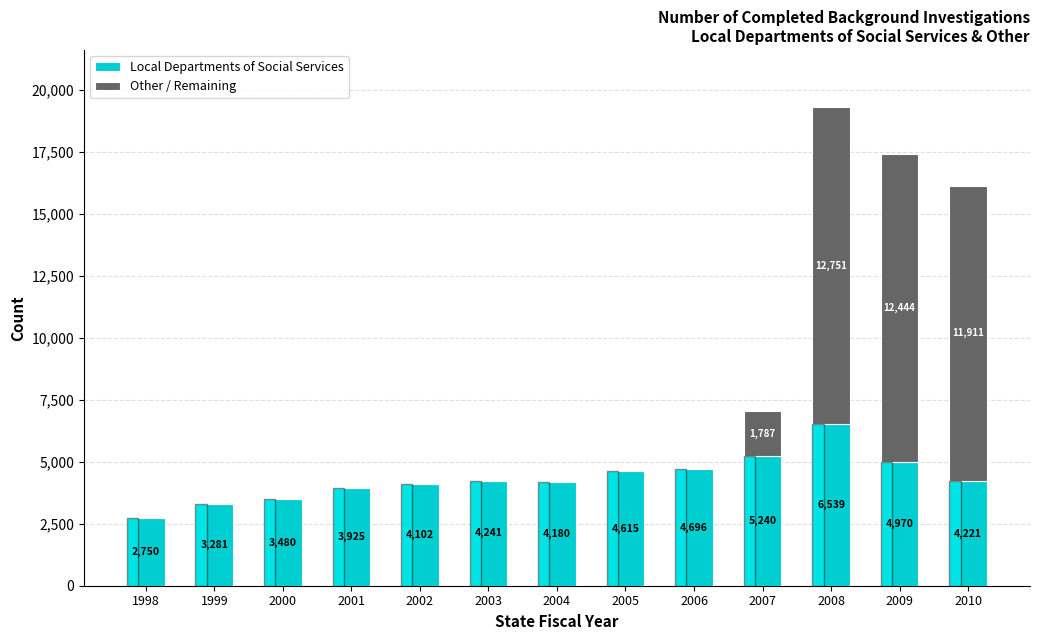

Are the bars horizontal?

No